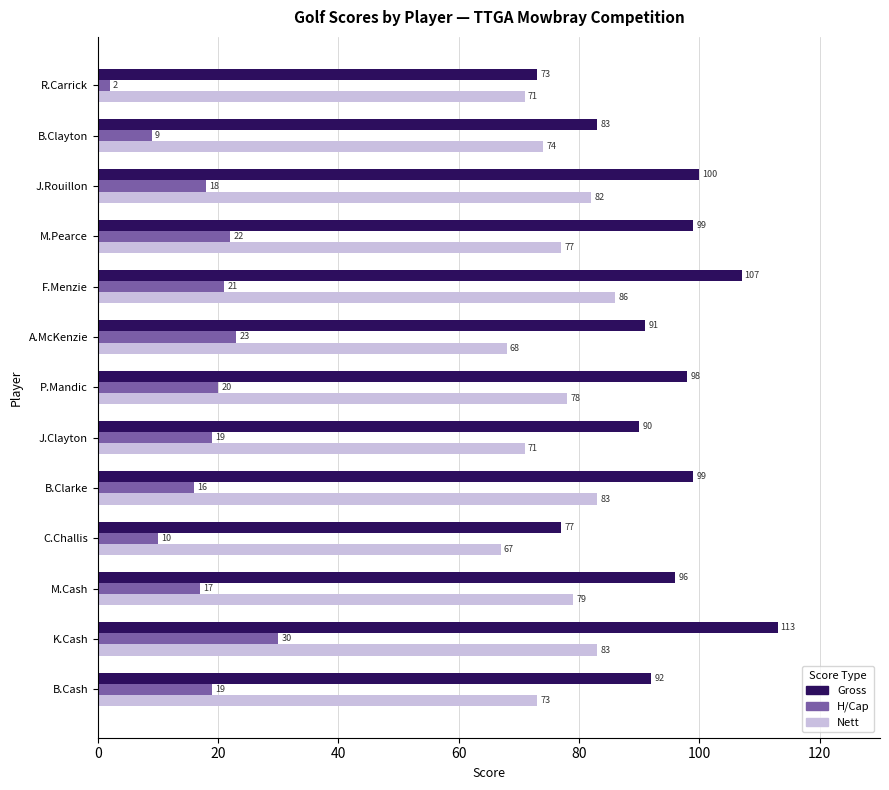

What is the sum of all Gross values?

1218